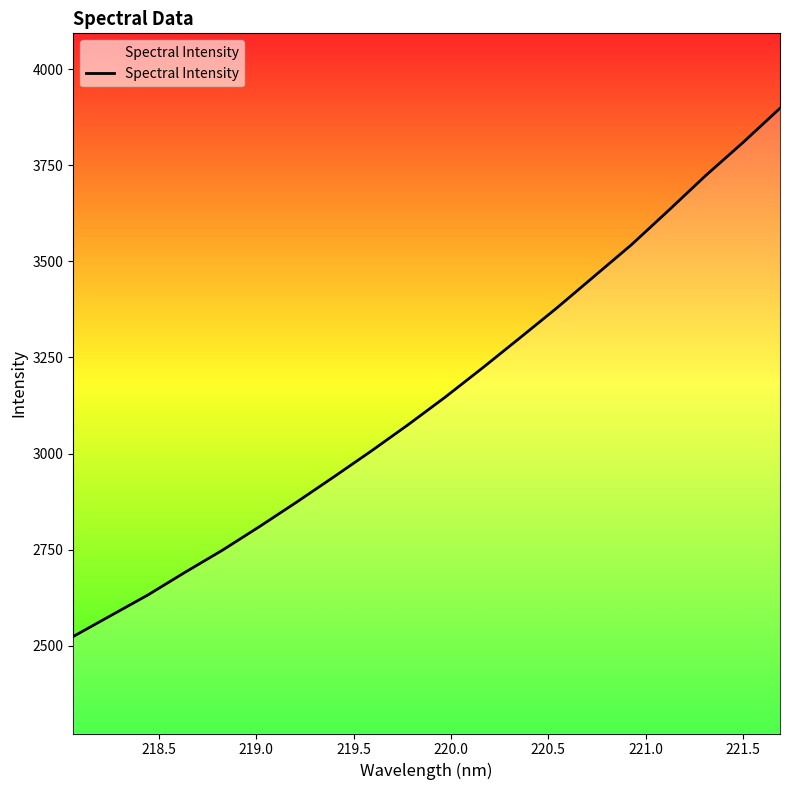

What is the greatest value displayed?

3898.4